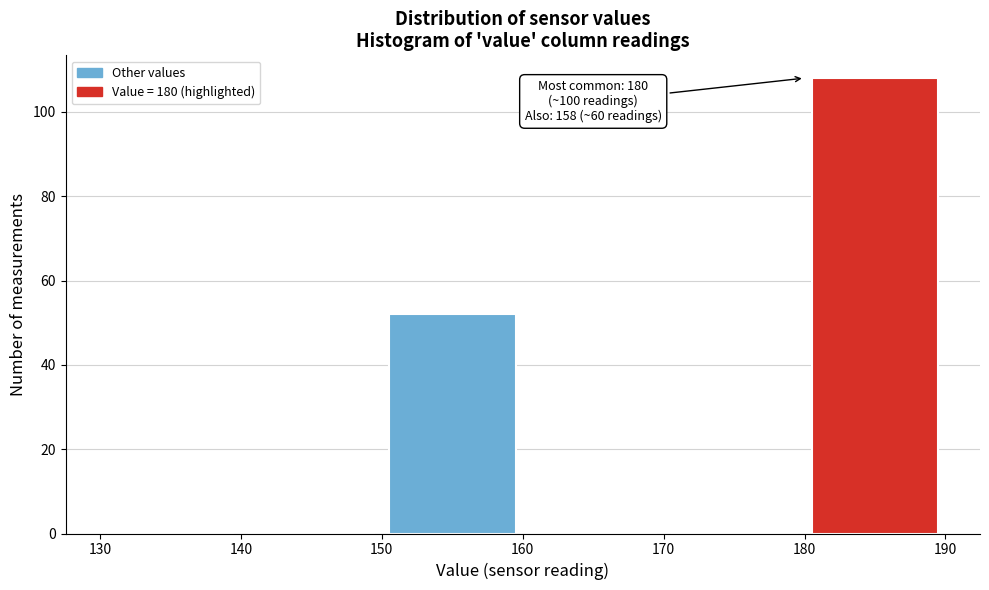

Over which range of the x-axis is the bar tallest?

180 to 190